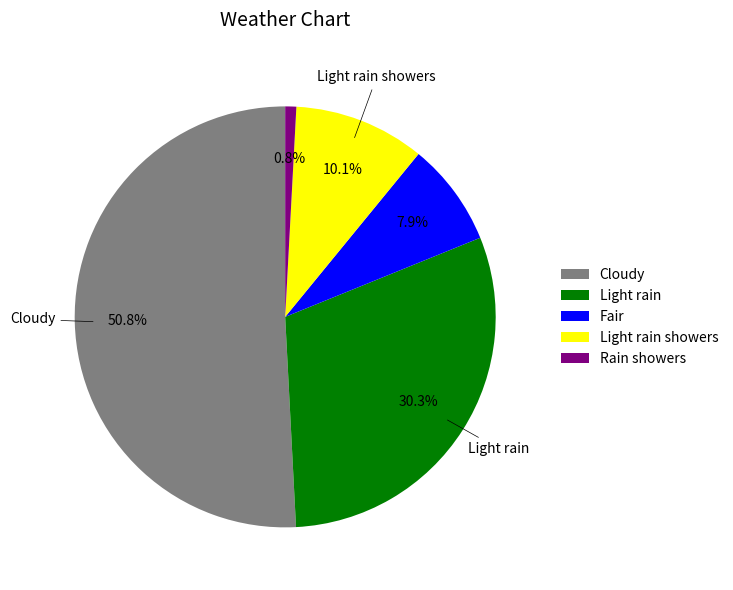

Which slice is the largest?

Cloudy